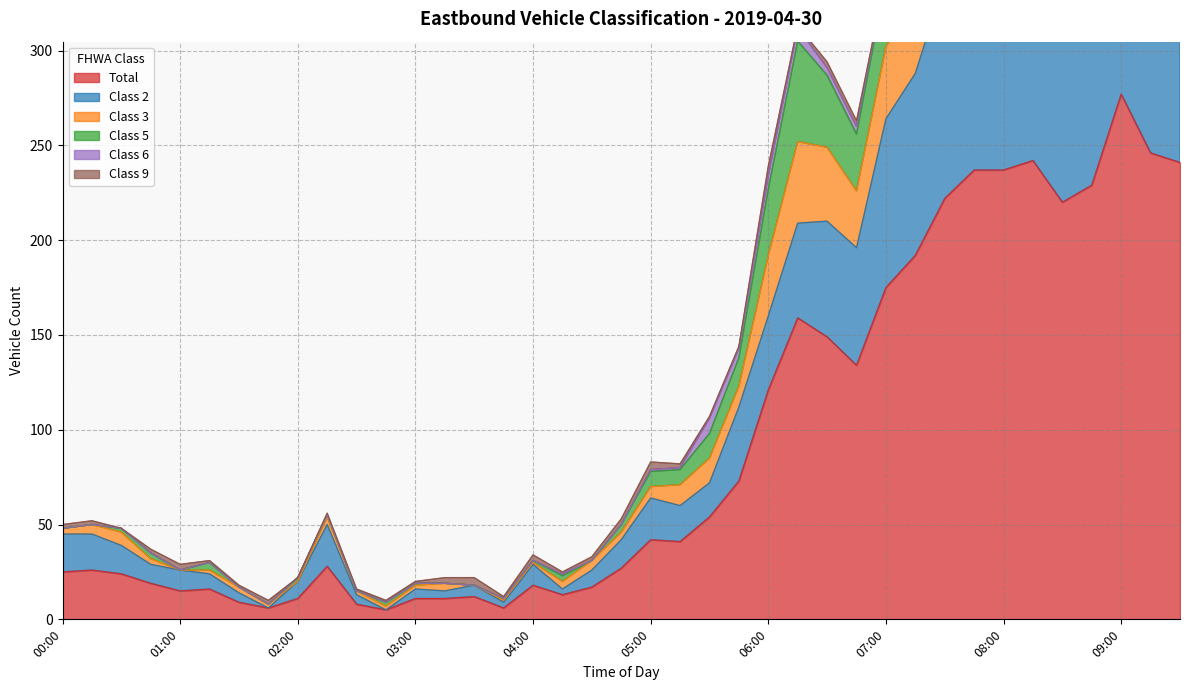

Is it true that Class 2 equals 64 at 05:00?

True